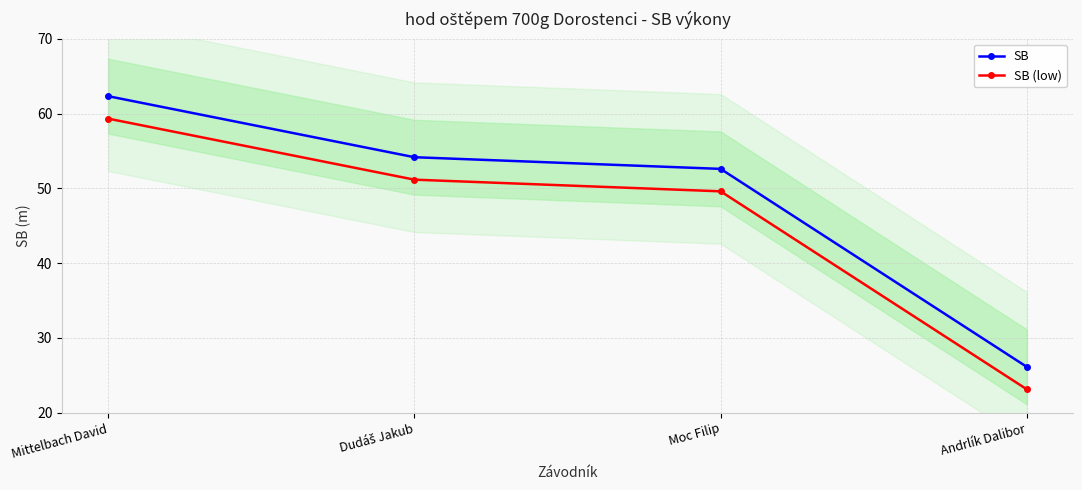

How many data points in SB are less than 54?

2